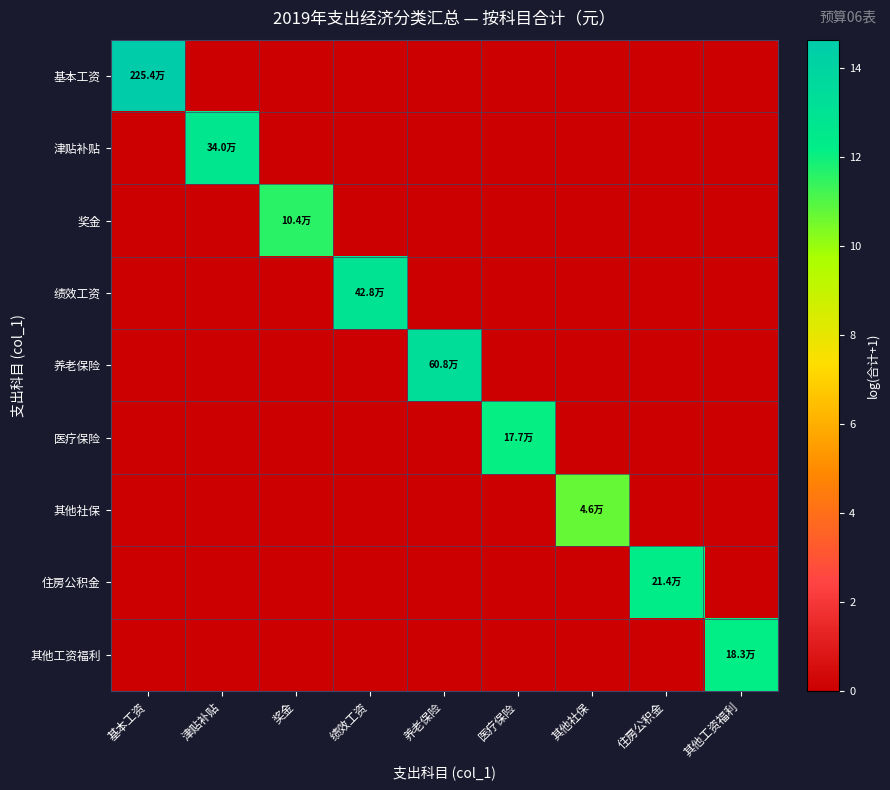

What is the spread (max minus min) of values at 医疗保险?

12.1